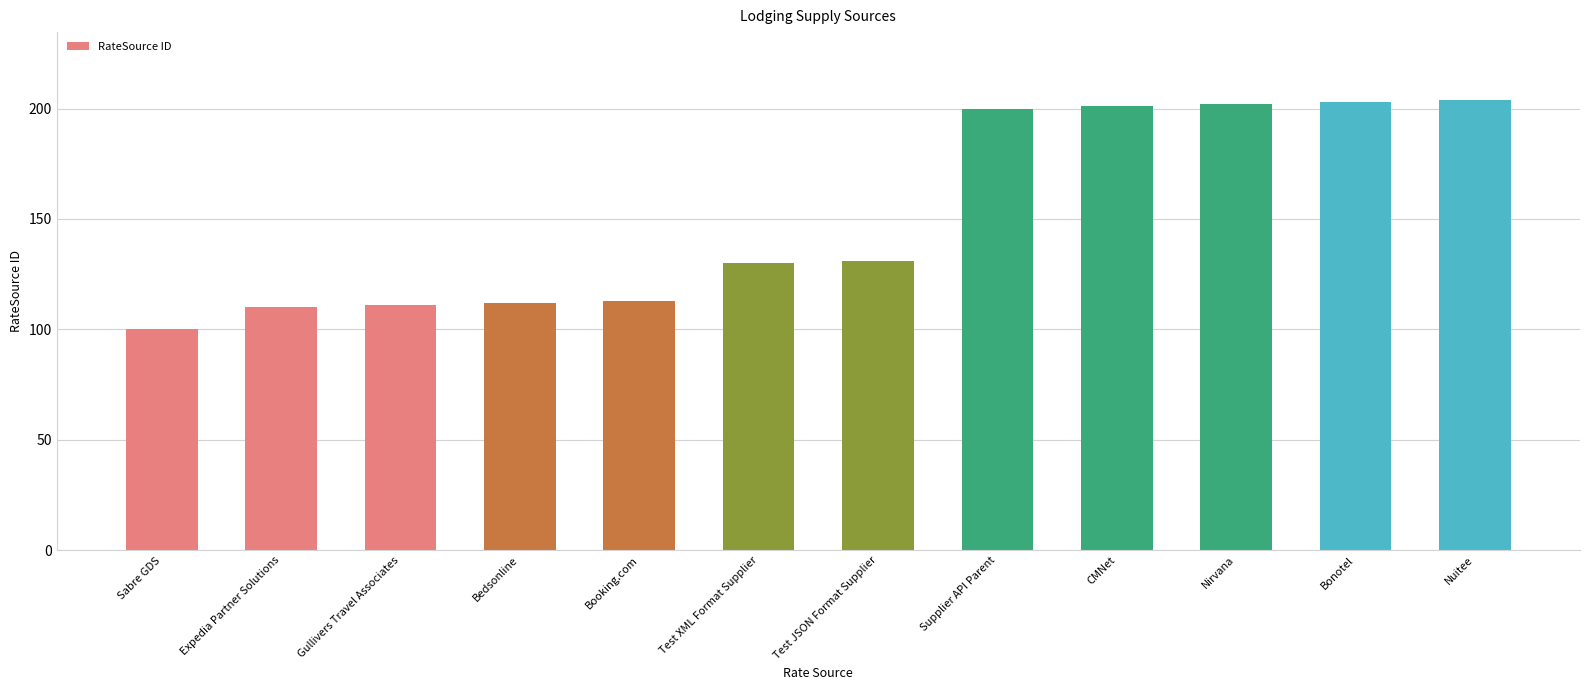

Read the value at Sabre GDS, to the nearest 50.

100